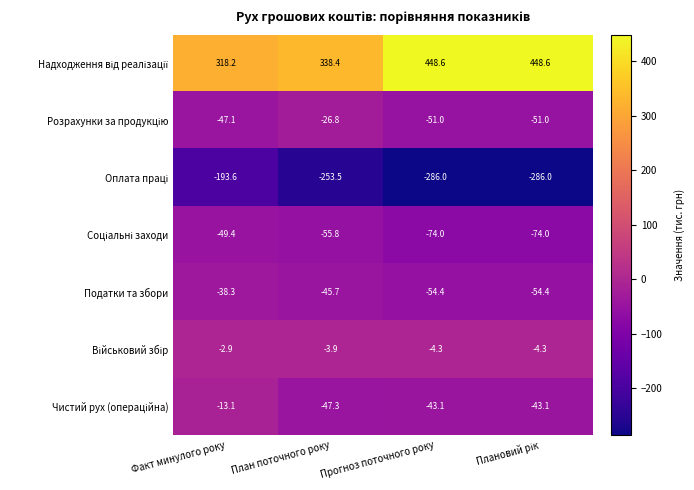

What is the maximum value shown in the chart?

448.6